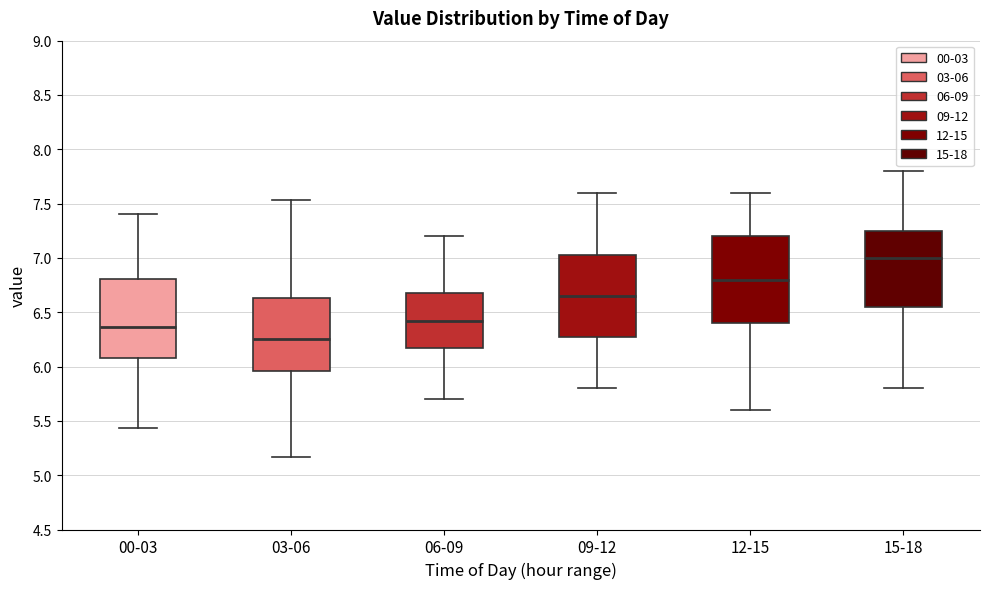

Where does the median line of the box for 09-12 sit on the y-axis? The values are not printed on the chart, so give them approximately, as read against the axis.

6.65